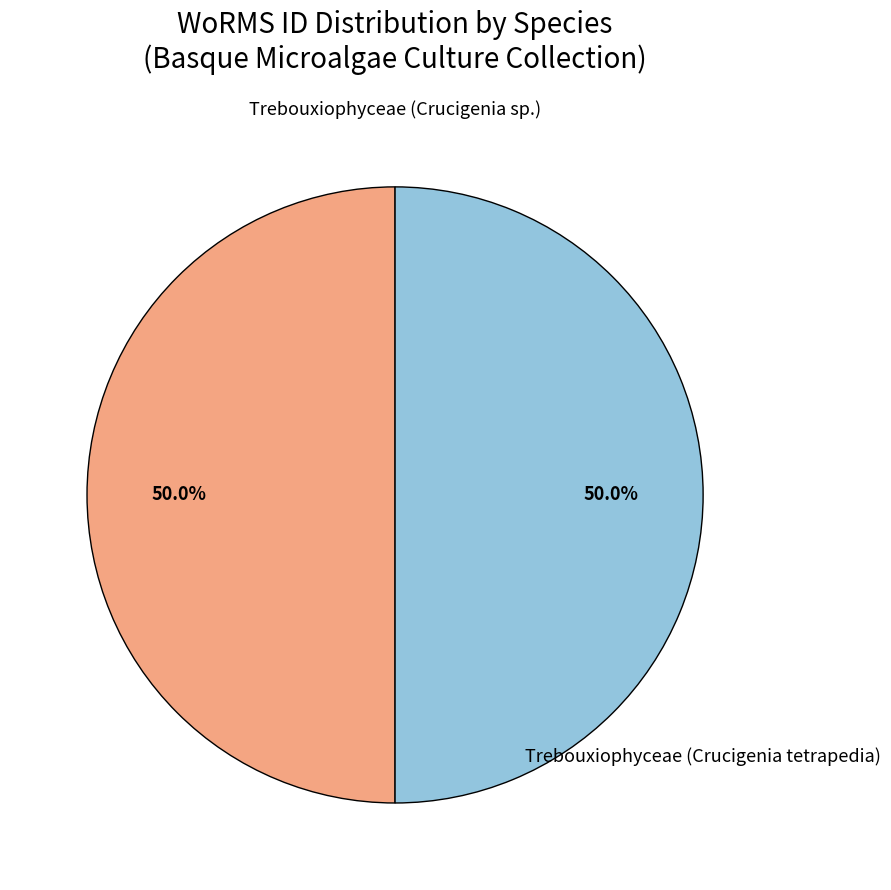

What is the smallest slice in the pie chart?

Trebouxiophyceae (Crucigenia sp.)